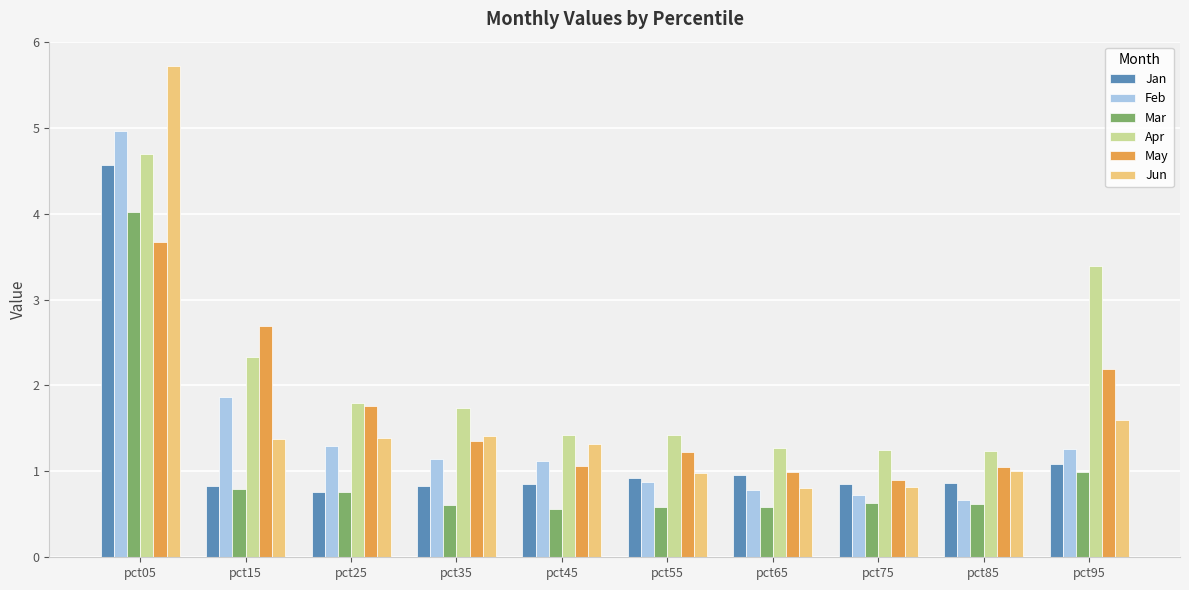

How many categories are shown in the chart?

10